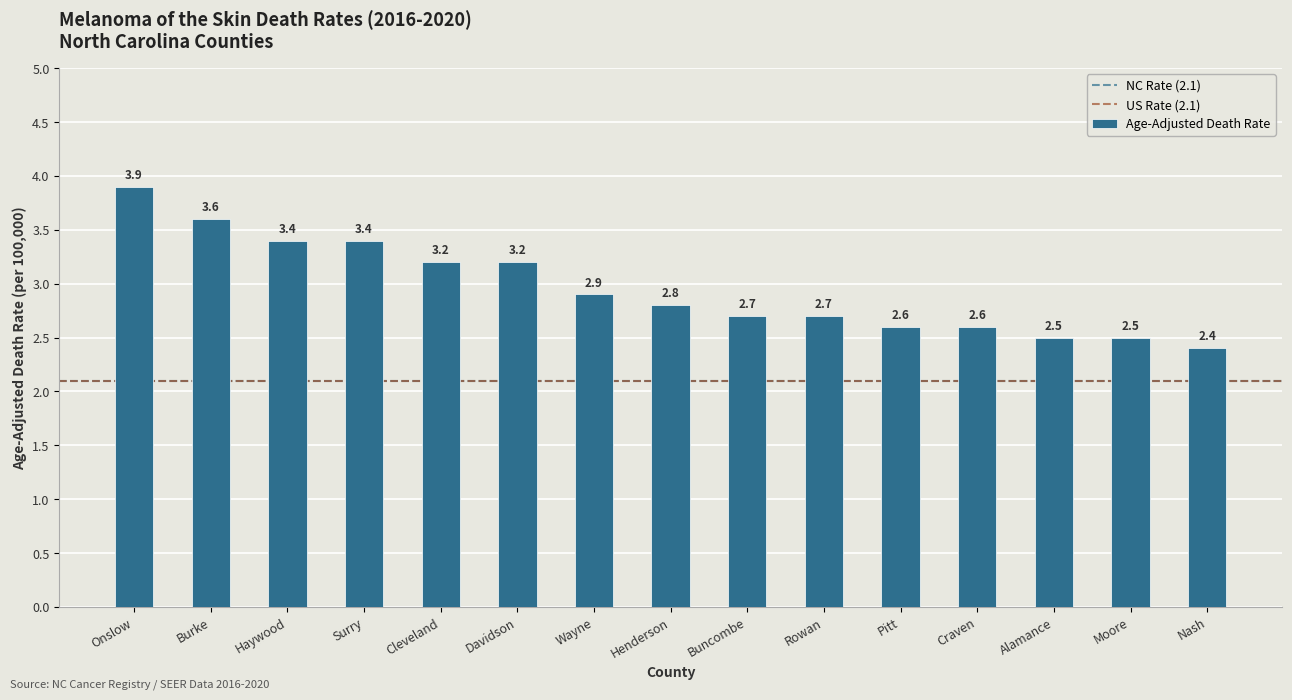

At which category does the chart reach its minimum across all series?

Nash